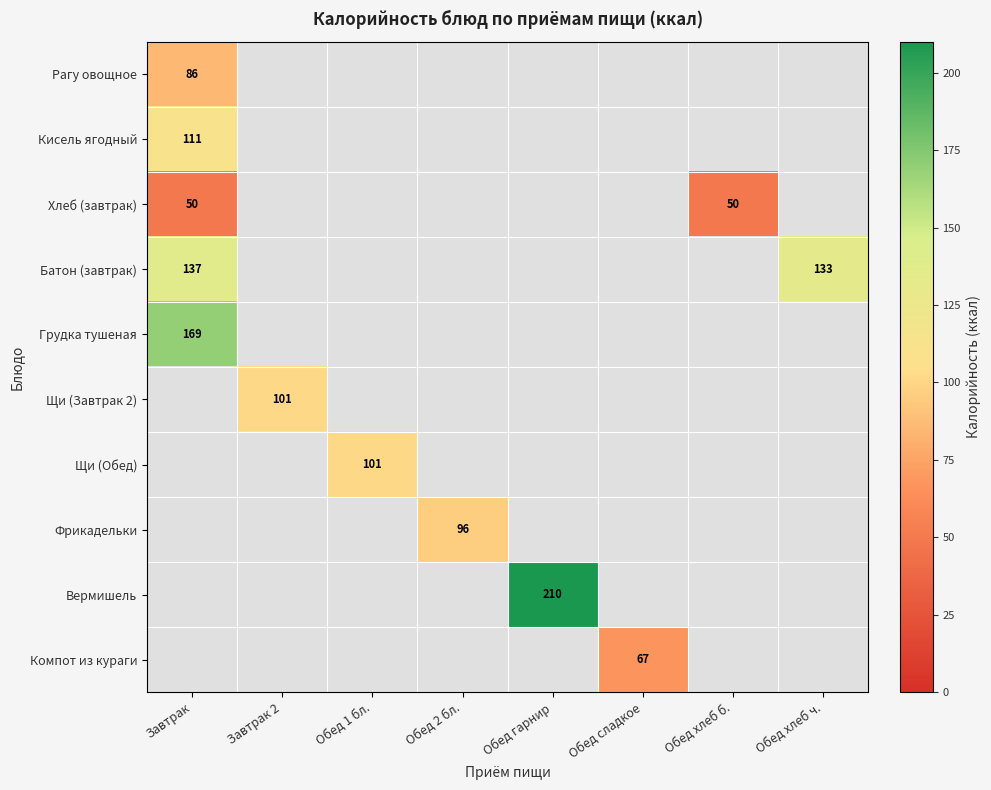

How many positive values does the Щи (Завтрак 2) series have?

1